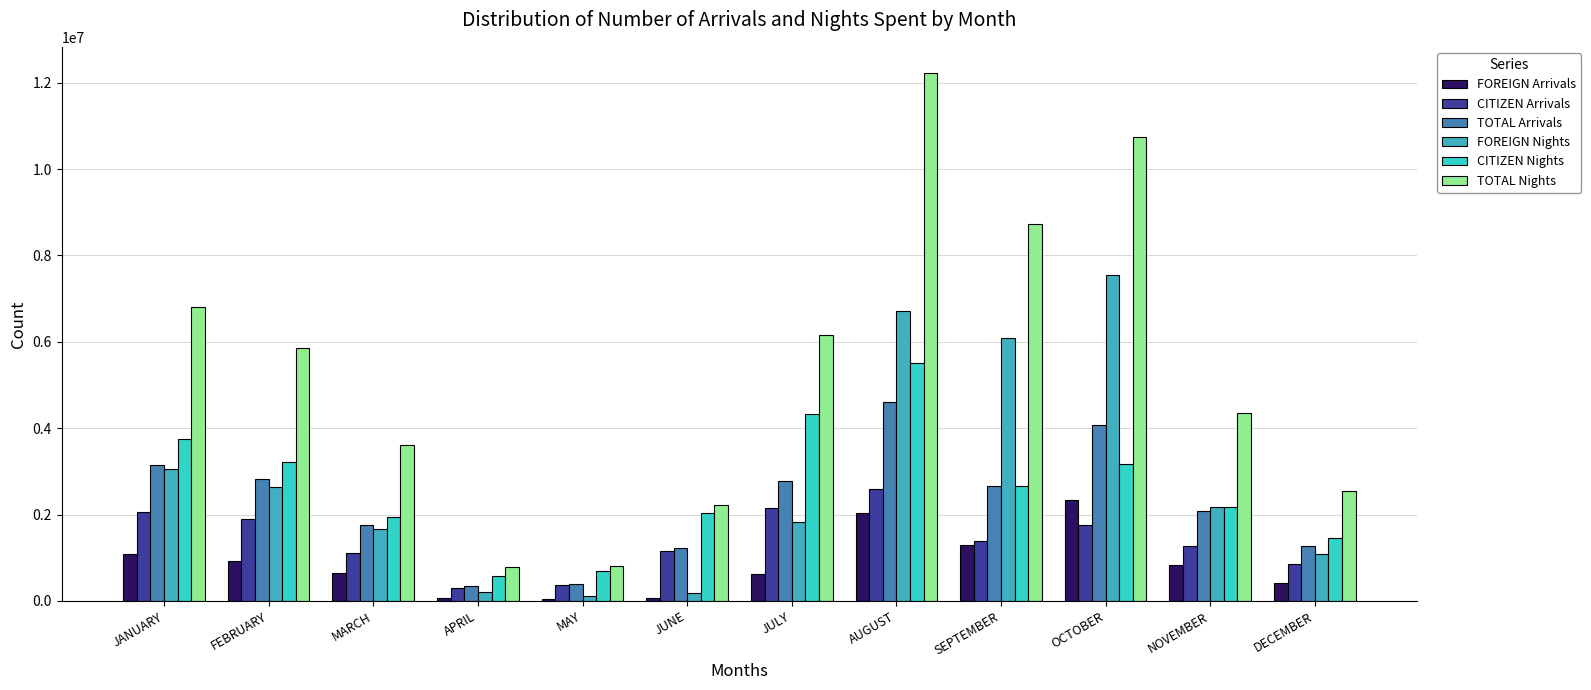

What is the sum of the CITIZEN Nights values at MARCH and JULY?

6288944